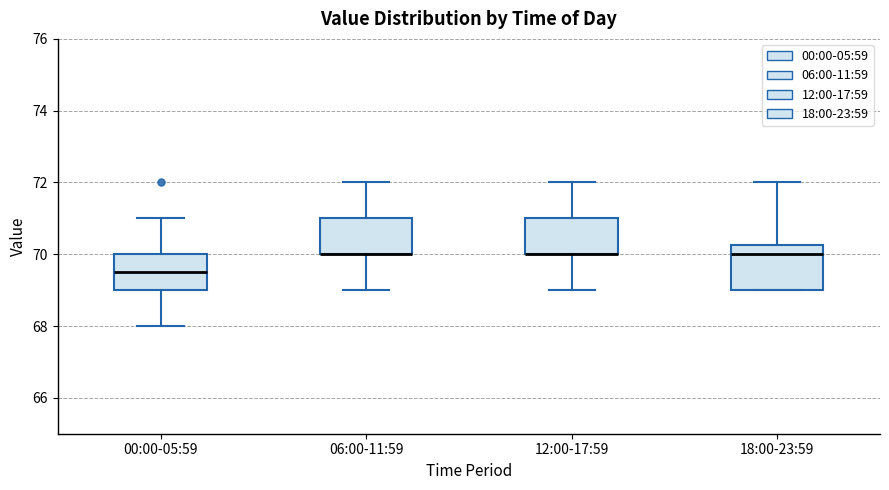

Where does the lower whisker of the box for 12:00-17:59 end on the y-axis? The values are not printed on the chart, so give them approximately, as read against the axis.

69.0